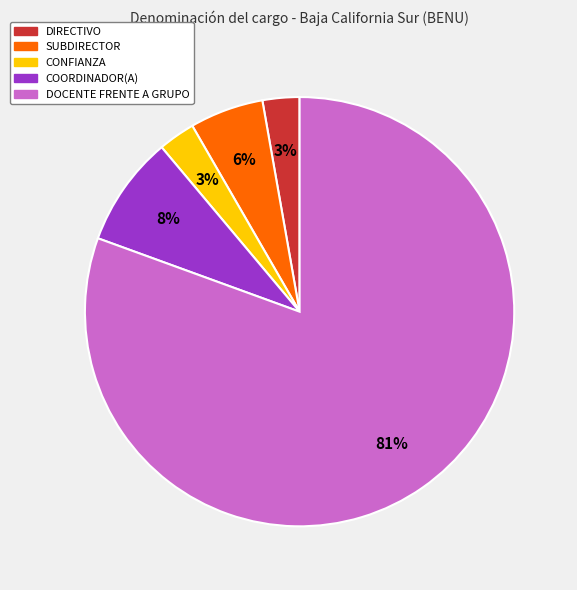

How many slices are in this pie chart?

5